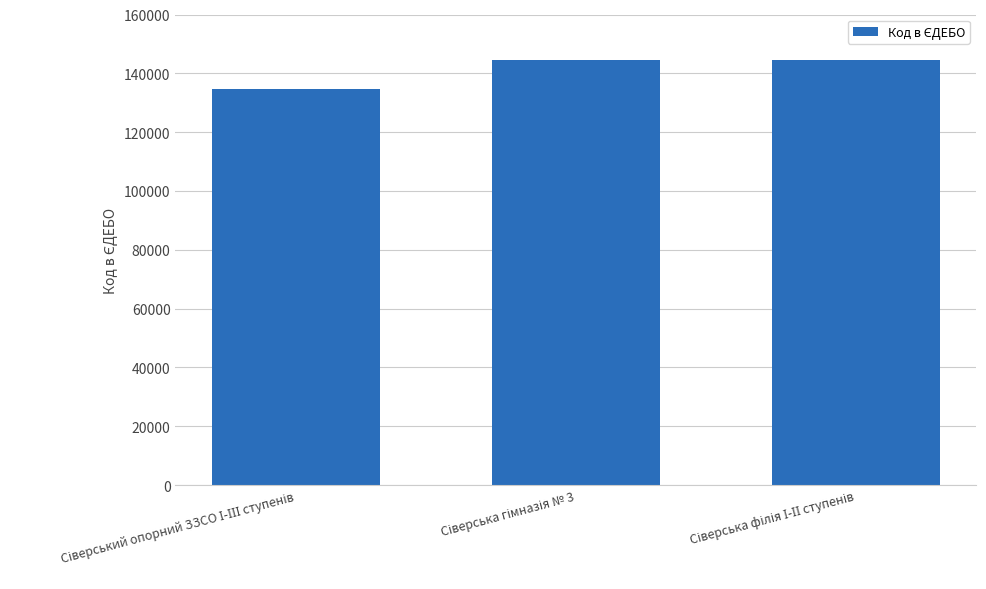

What is the value of the 1st bar from the left?

134771